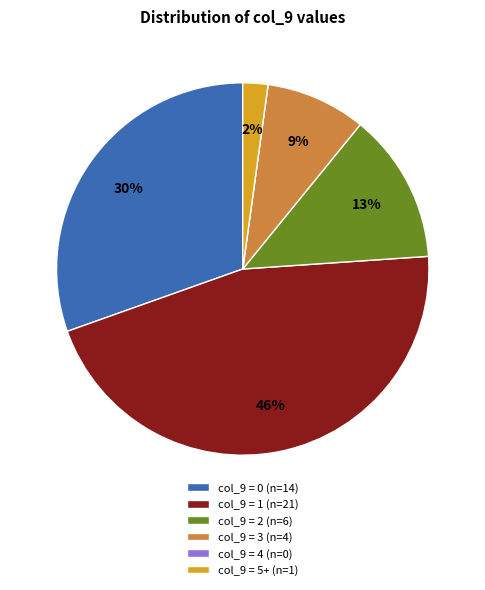

To the nearest percent, what portion does col_9 = 3 (n=4) represent?

9%